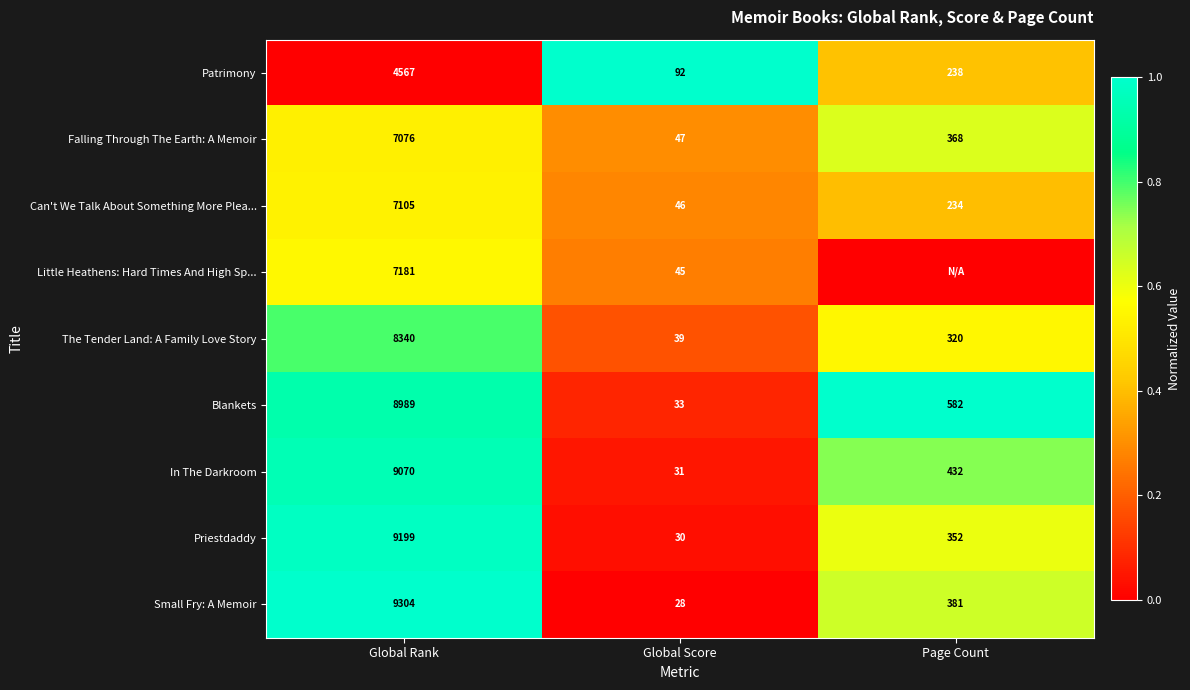

The Little Heathens: Hard Times And High Sp... series shows 3463 at Global Rank. True or false?

False